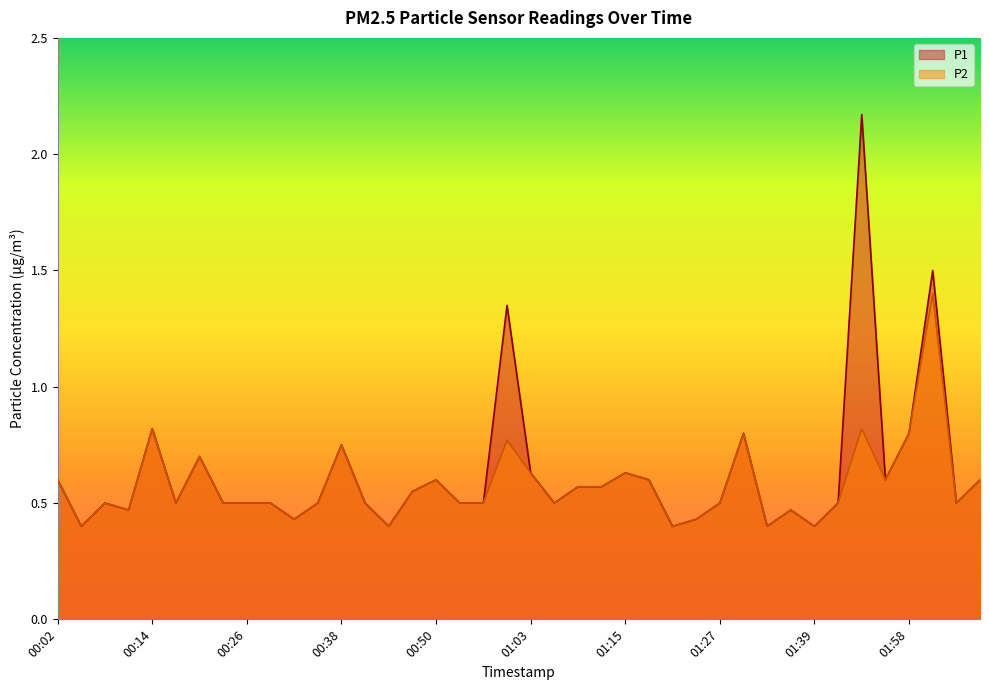

At how many categories does at least one series exceed 1?

3